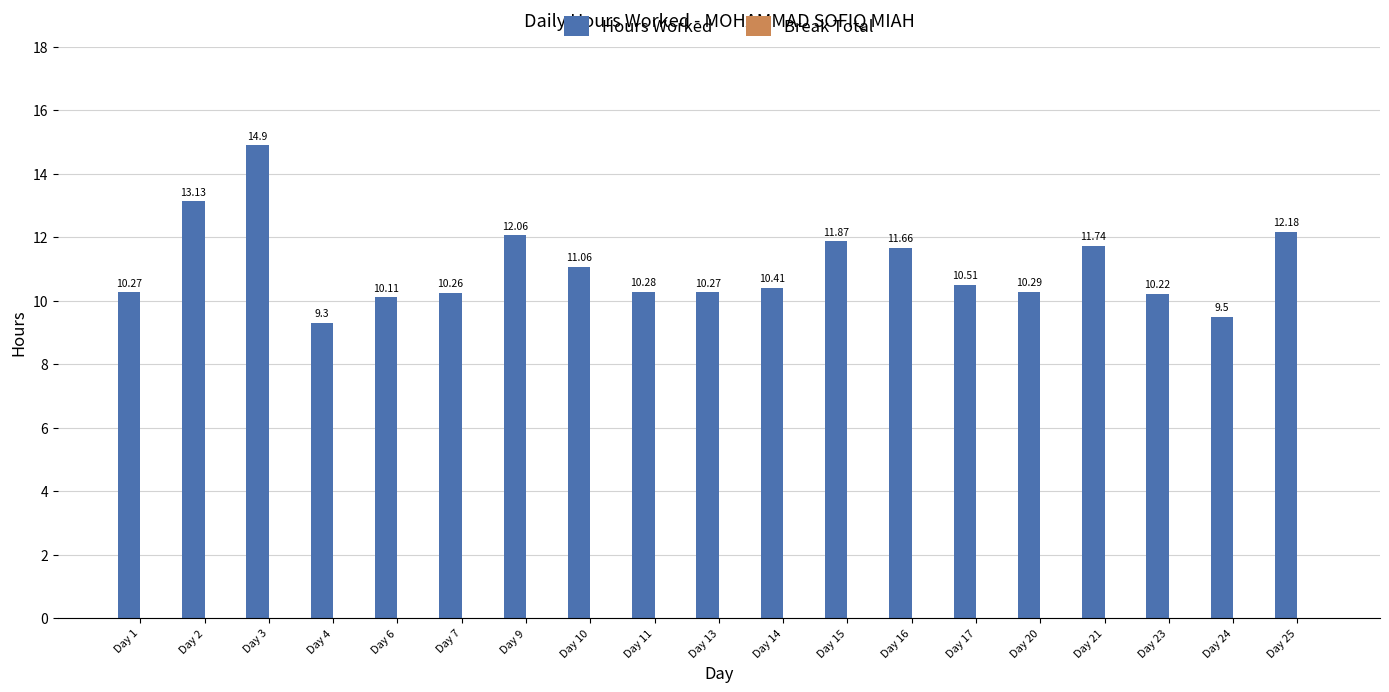

Which label corresponds to the largest value in the chart?

Day 3